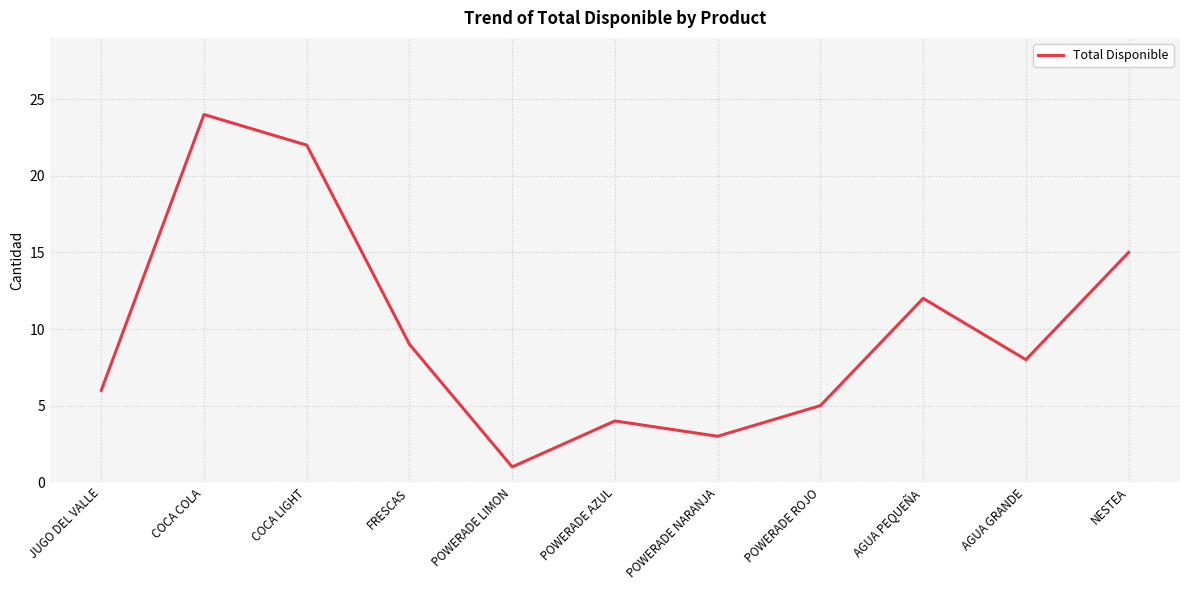

How many interior local valleys (lower than both neighbors) does the data have?

3